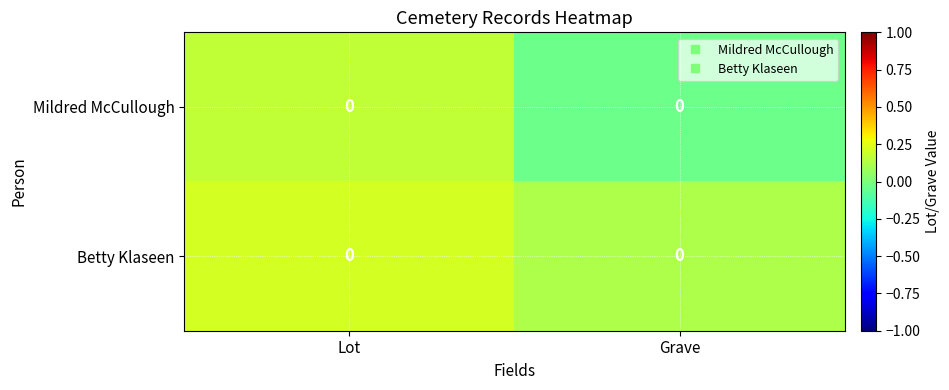

What is the difference between the maximum and minimum values in the Betty Klaseen series?

0.1